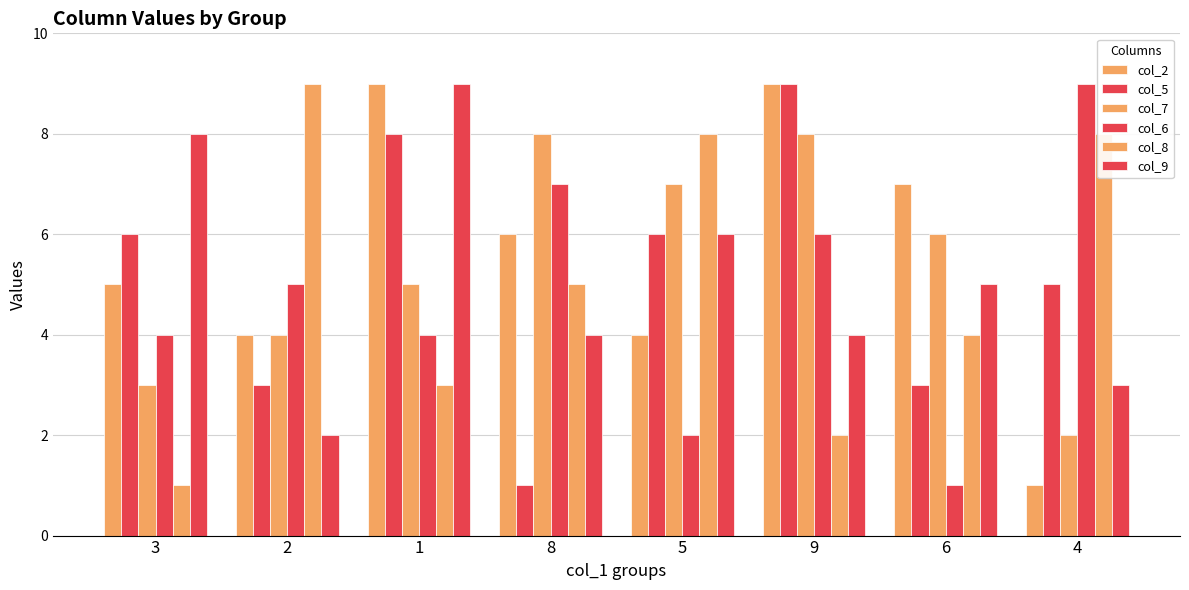

Reading left to right, transcribe all the data shown in this chart.

col_2: 3=5	2=4	1=9	8=6	5=4	9=9	6=7	4=1
col_5: 3=6	2=3	1=8	8=1	5=6	9=9	6=3	4=5
col_7: 3=3	2=4	1=5	8=8	5=7	9=8	6=6	4=2
col_6: 3=4	2=5	1=4	8=7	5=2	9=6	6=1	4=9
col_8: 3=1	2=9	1=3	8=5	5=8	9=2	6=4	4=8
col_9: 3=8	2=2	1=9	8=4	5=6	9=4	6=5	4=3